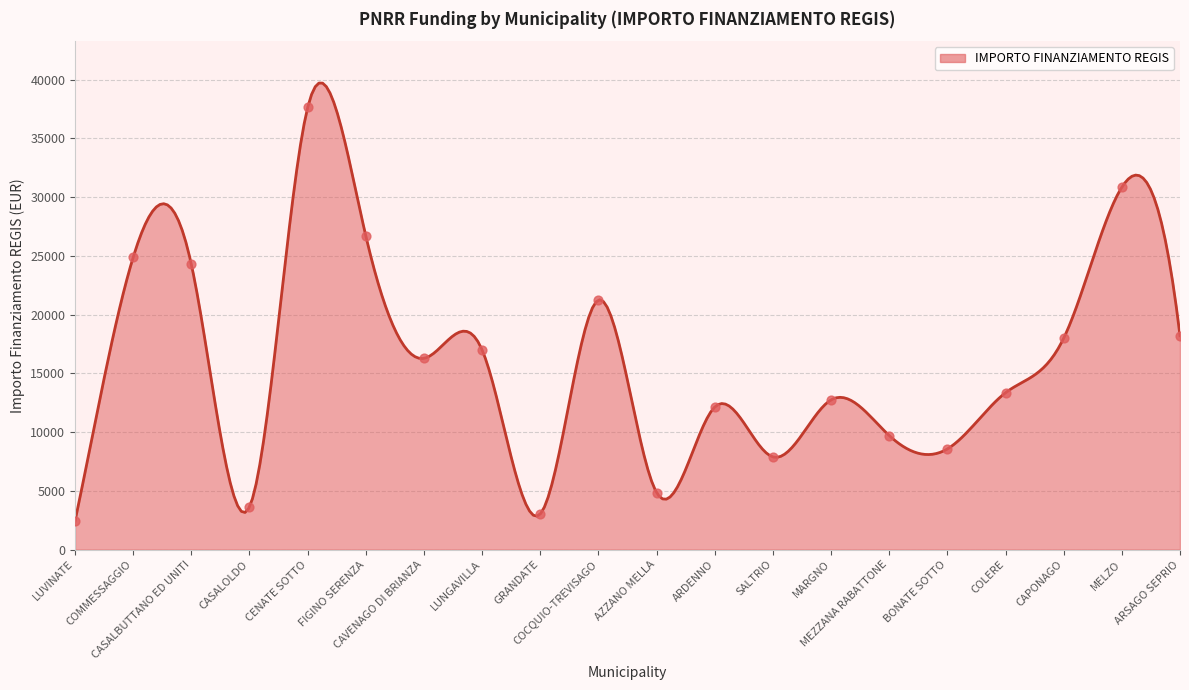

What is the change in value from COMMESSAGGIO to LUNGAVILLA?

-7891